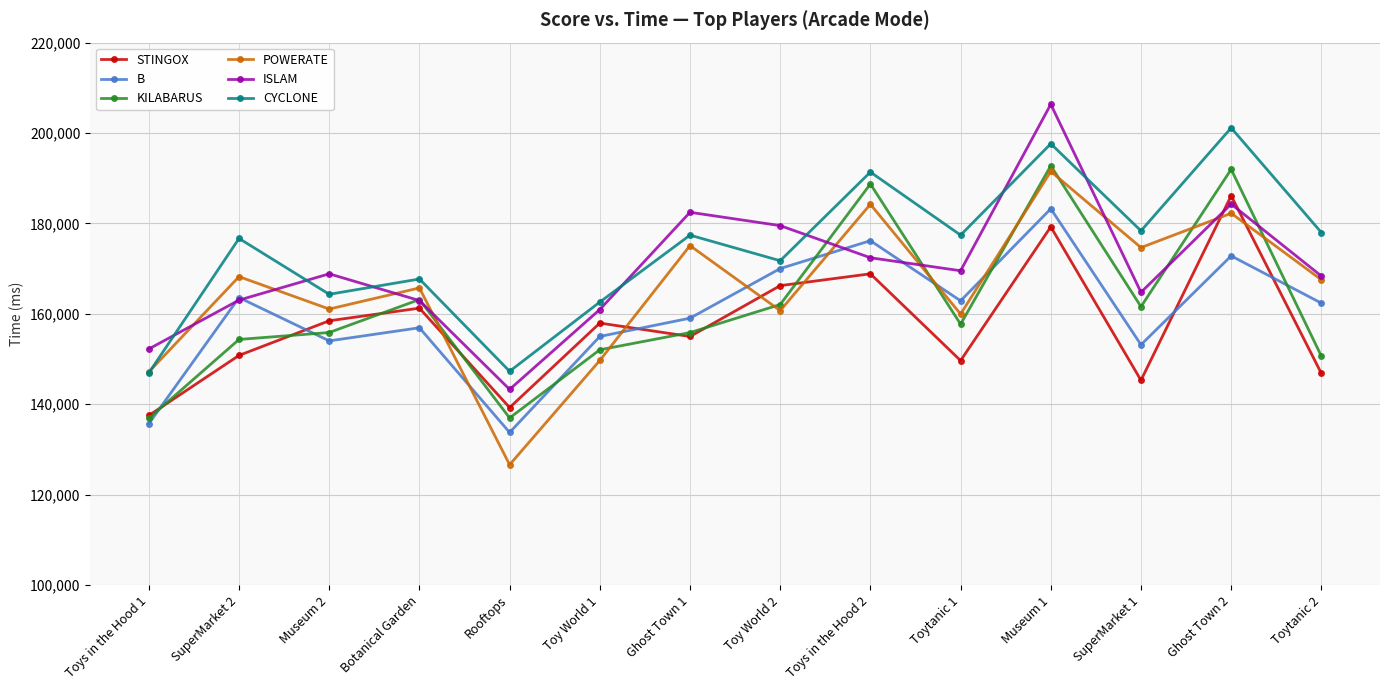

How many interior local peaks does the ISLAM series have?

4